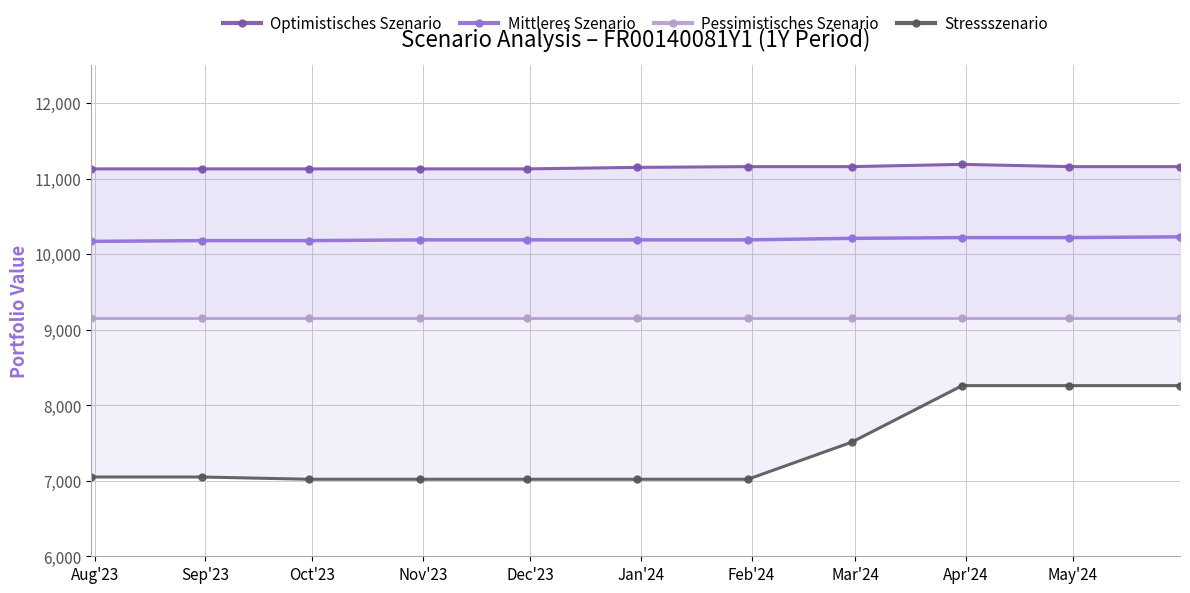

What is the highest value of the Mittleres Szenario series?

10230